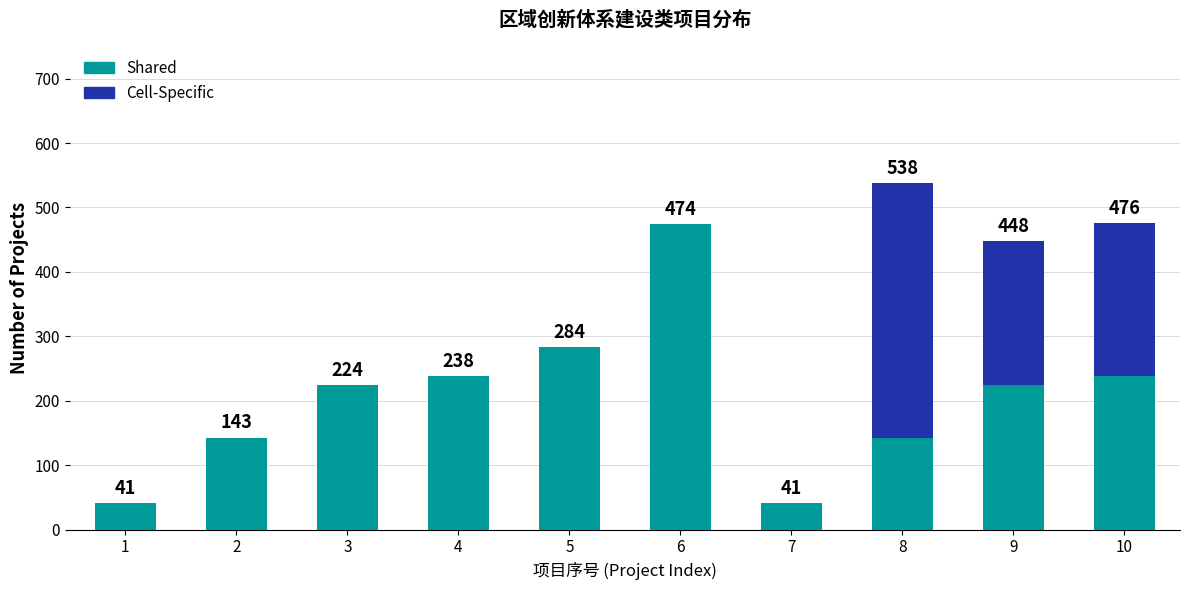

What is the total value across all series at 1?

41